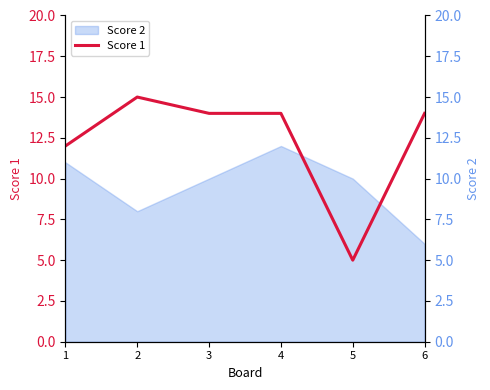

After their last crossing, which series has the higher values: Score 1 or Score 2 (right)?

Score 1